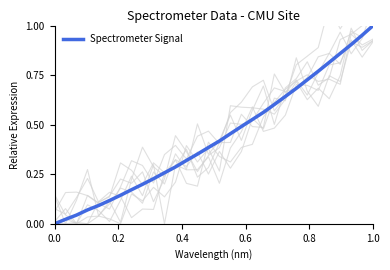

What is the value of the 14th point from the left?

0.4